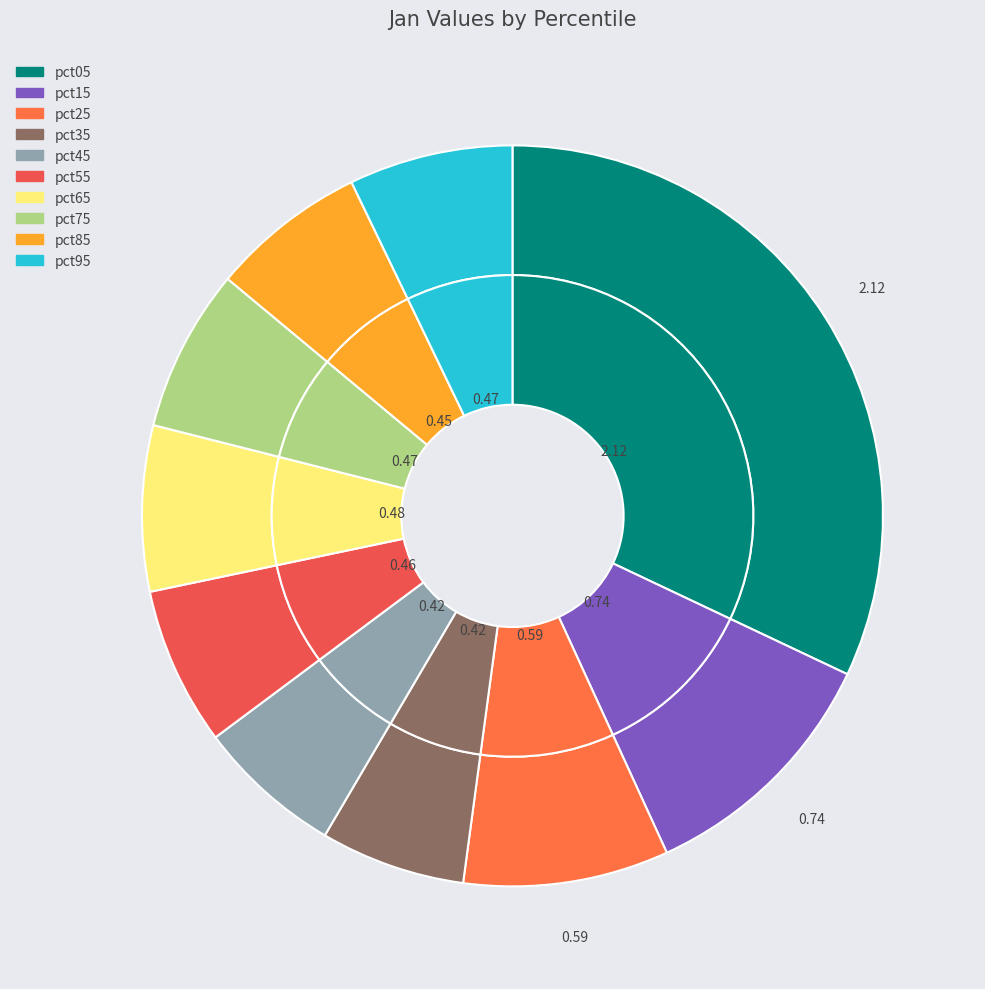

To the nearest percent, what is the difference between the largest and smallest slice percentages?

26%